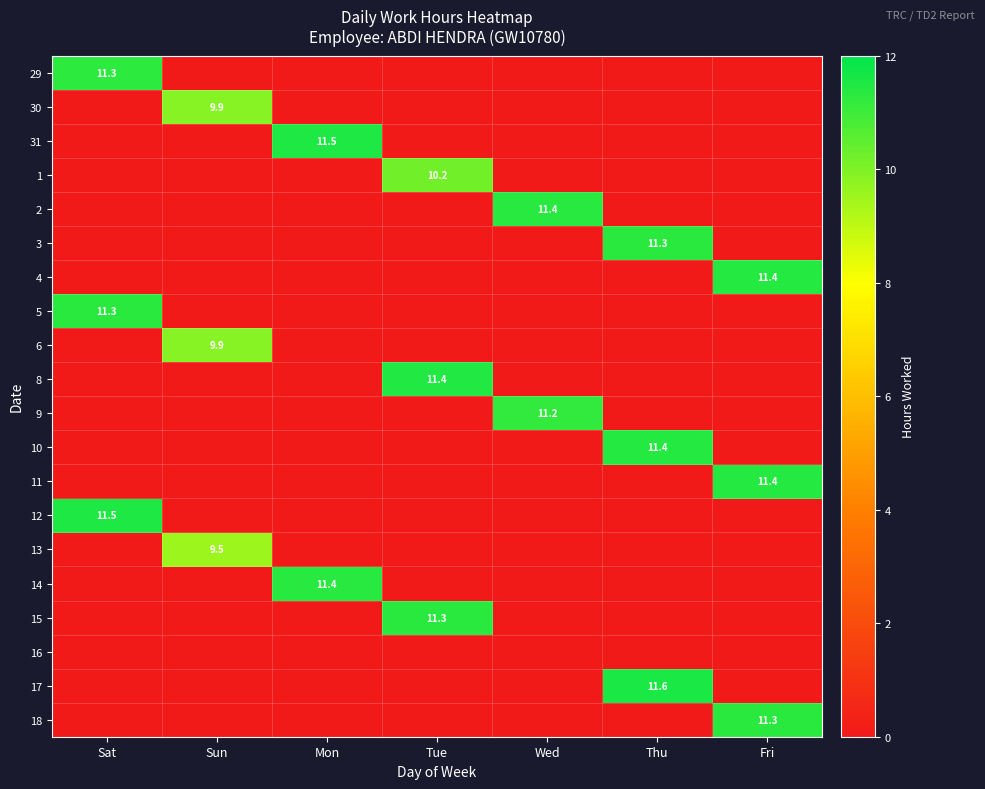

Which label corresponds to the smallest value in the chart?

Sun